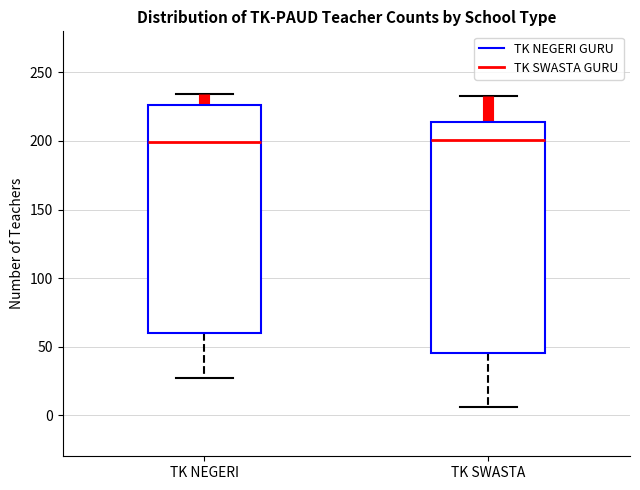

Reading left to right, transcribe this box plot: for each box, give where its median line is, the range the box spans, and where its two whiskers end, as read against the y-axis. The values are not printed on the chart, so give them approximately, as read against the axis.

TK NEGERI: median 200, box 60 to 225, whiskers 25 to 235
TK SWASTA: median 200, box 45 to 215, whiskers 5 to 235